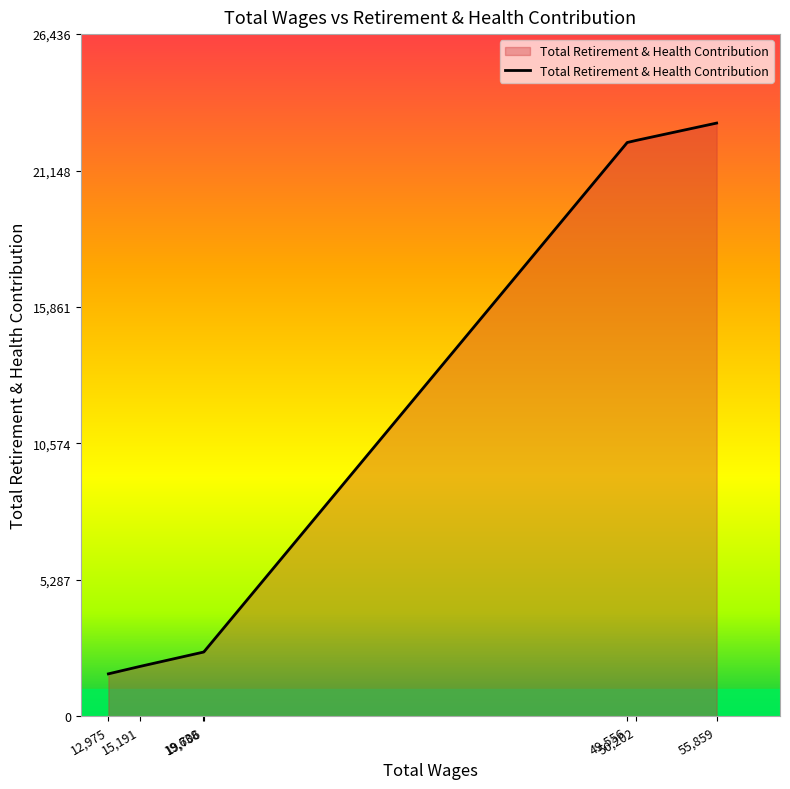

What is the average value?

10869